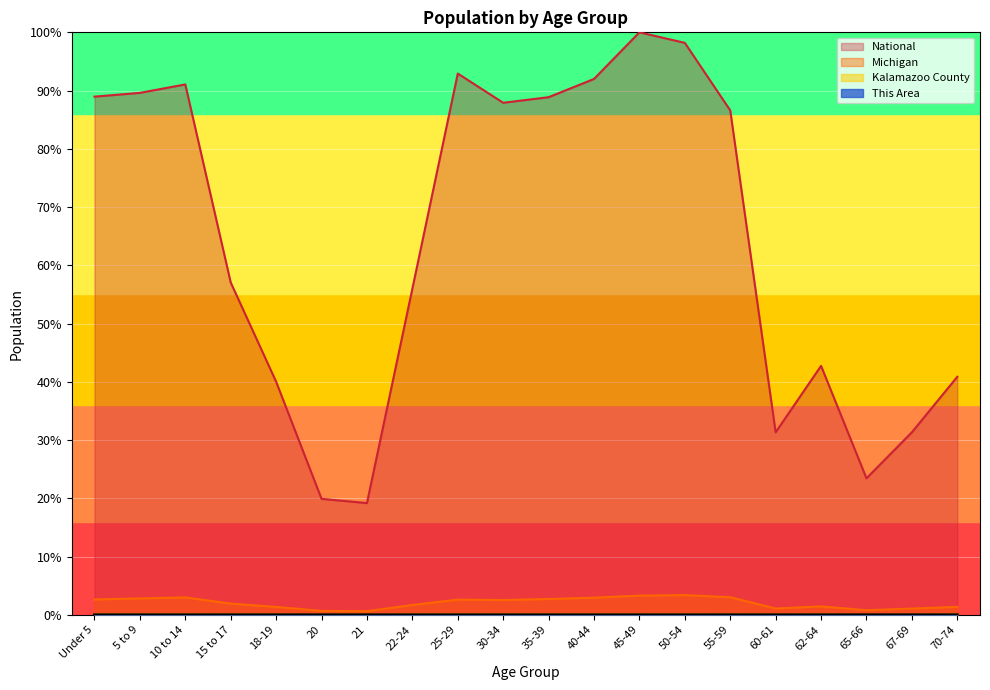

Is it true that Michigan equals 1.3 at 70-74?

True